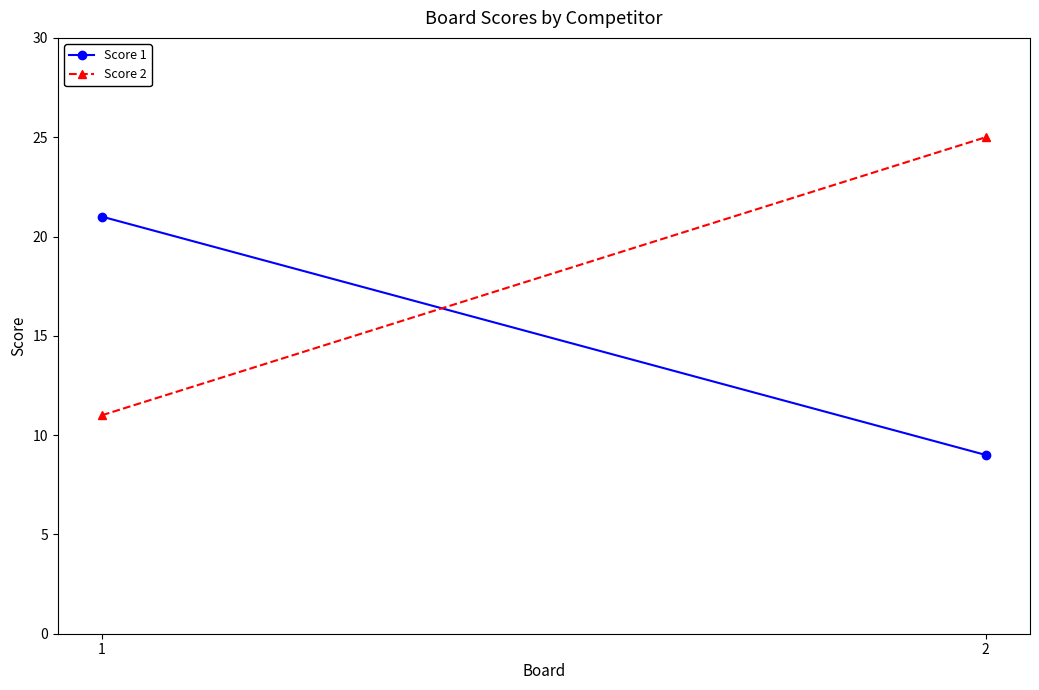

Which series has the widest spread of values?

Score 2